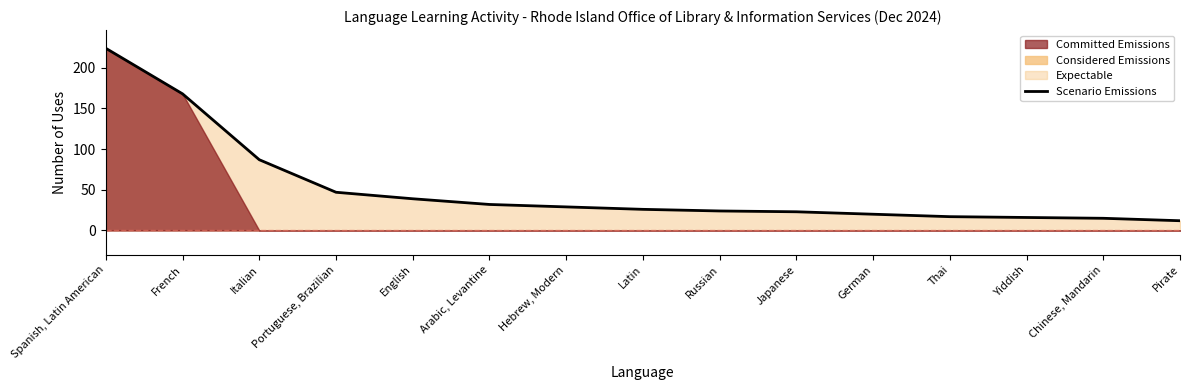

True or false: there are more than 1 points higher than both neighbors.

False